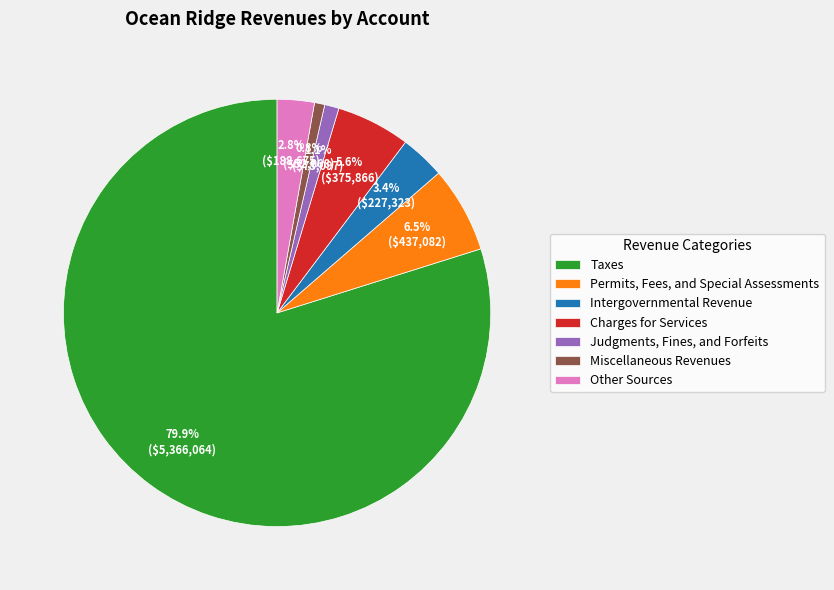

To the nearest percent, what percentage of the pie is Intergovernmental Revenue?

3%